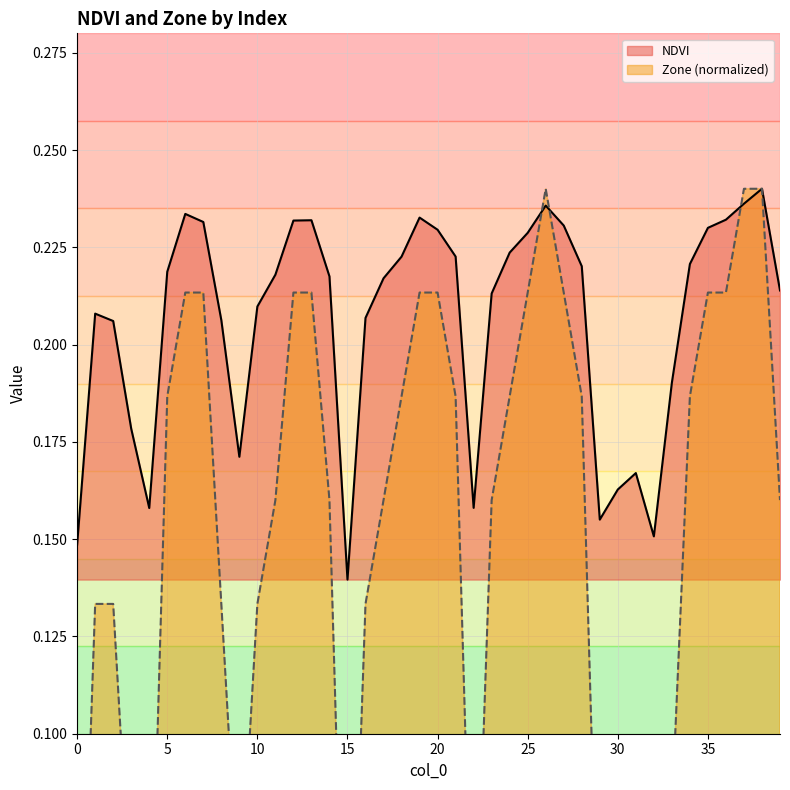

True or false: NDVI has more than 1 points higher than both neighbors.

True